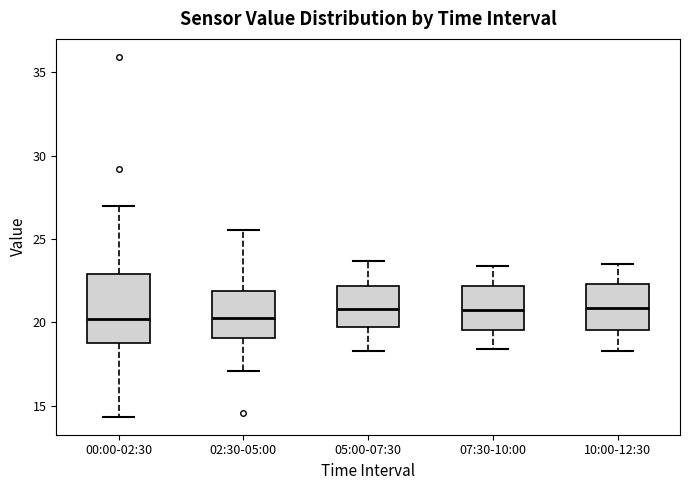

Reading left to right, read every box against the y-axis: the position of its median line, the range the box covers, and the ends of its whiskers. The values are not printed on the chart, so give them approximately, as read against the axis.

00:00-02:30: median 20.0, box 19.0 to 23.0, whiskers 14.5 to 27.0
02:30-05:00: median 20.0, box 19.0 to 22.0, whiskers 17.0 to 25.5
05:00-07:30: median 21.0, box 19.5 to 22.0, whiskers 18.5 to 23.5
07:30-10:00: median 21.0, box 19.5 to 22.0, whiskers 18.5 to 23.5
10:00-12:30: median 21.0, box 19.5 to 22.5, whiskers 18.5 to 23.5